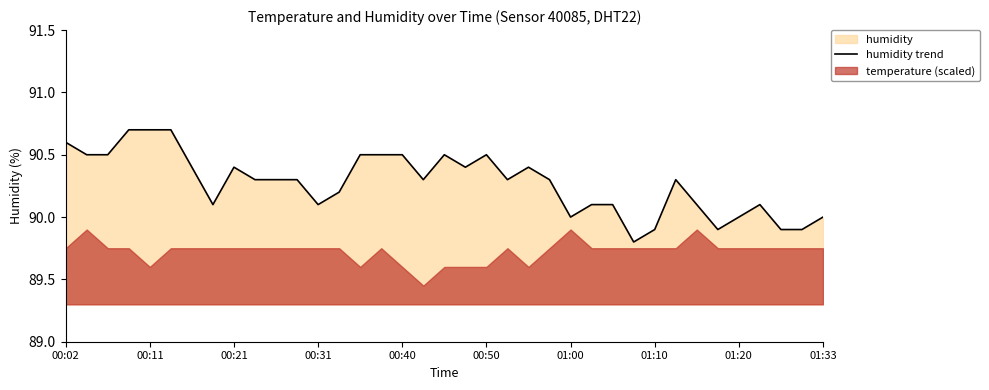

What is the minimum value for humidity trend?

89.8